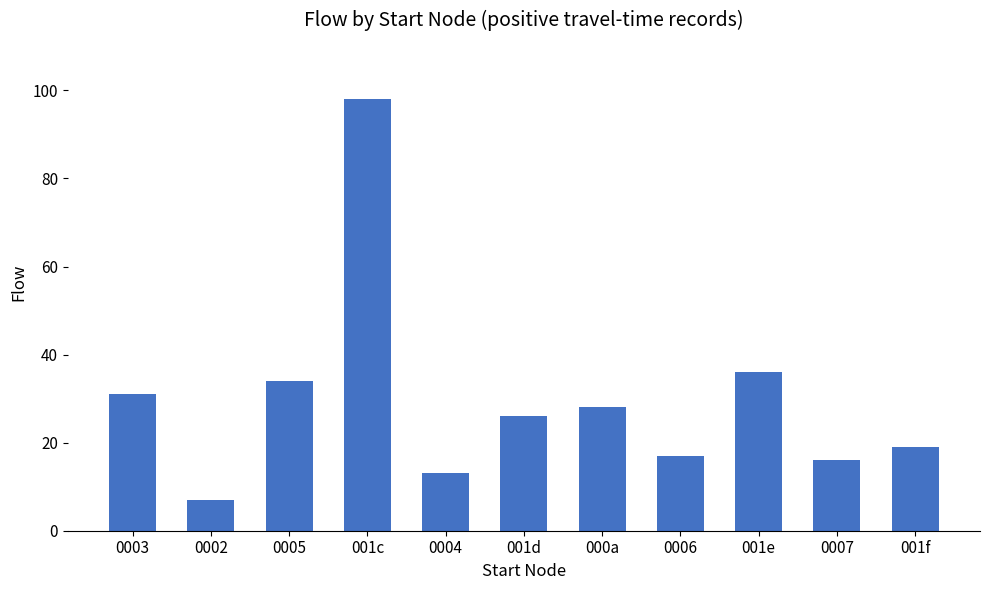

What is the label of the 3rd bar from the left?

0005